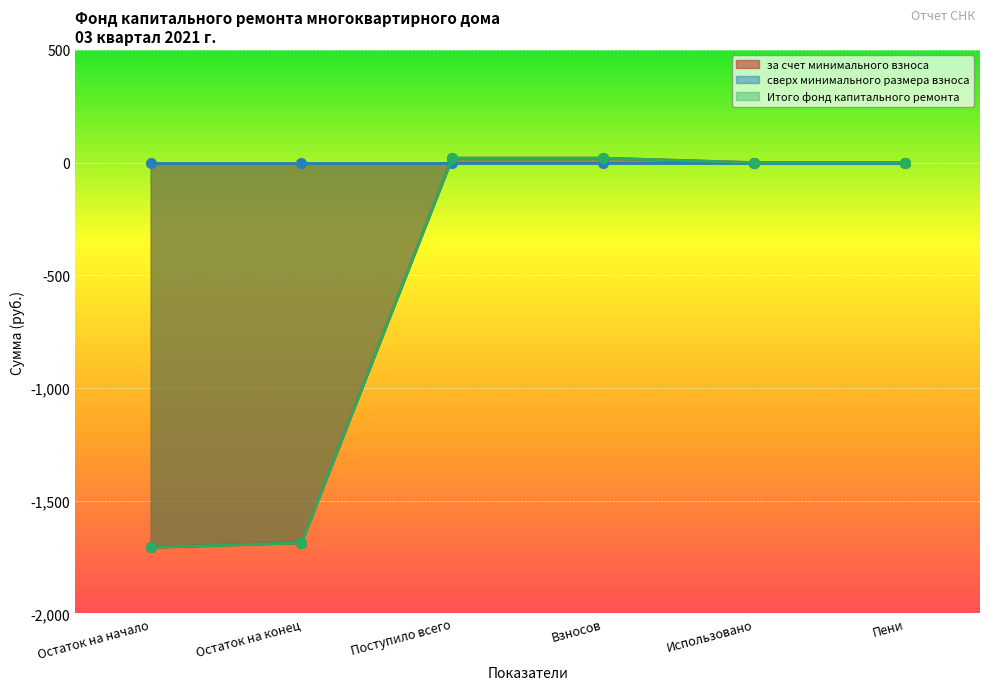

What is the lowest value of the Итого фонд капитального ремонта series?

-1707.0